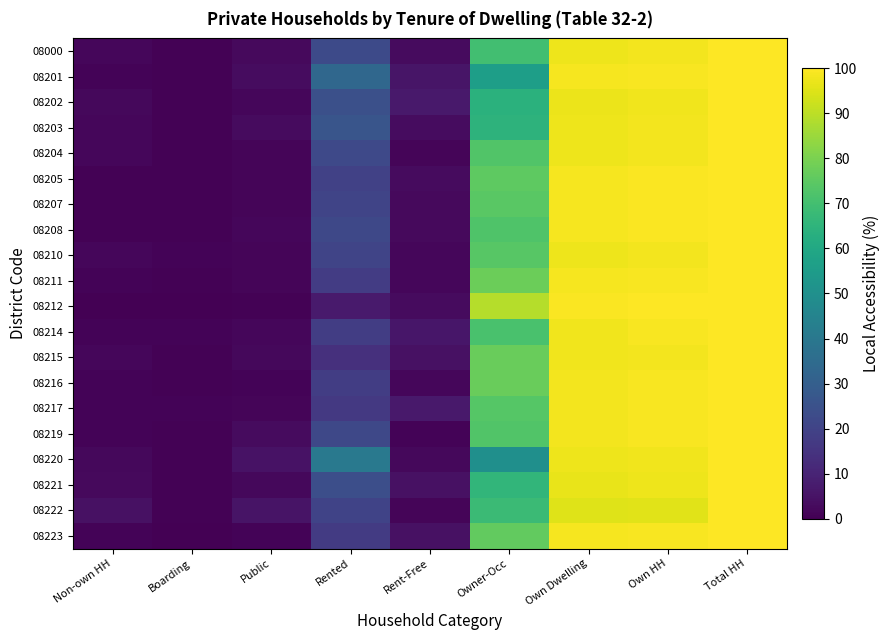

What is the maximum value for 08221?

100.0